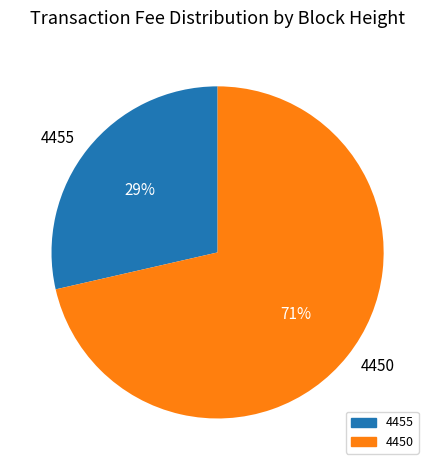

What is the smallest slice in the pie chart?

4455